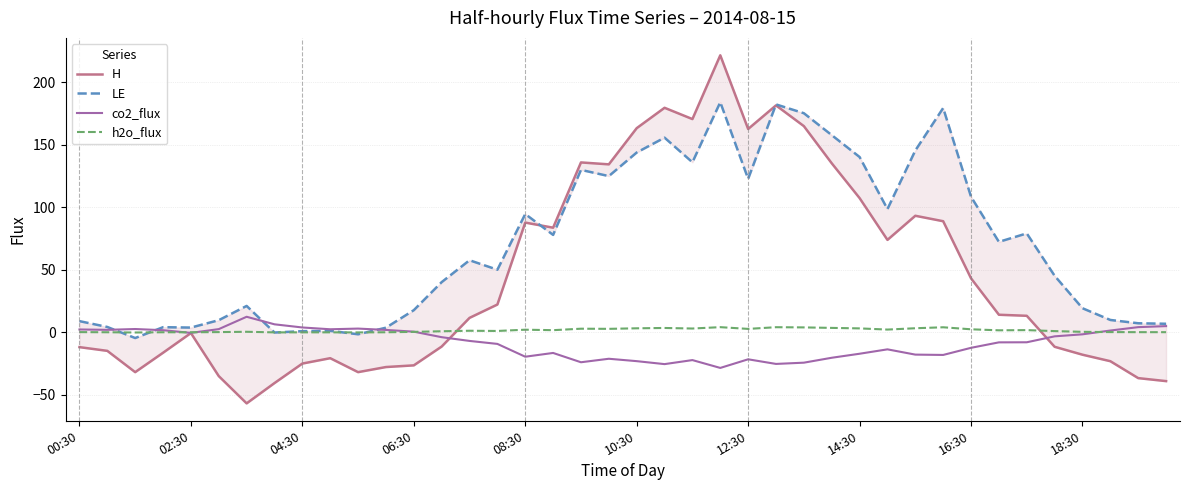

What is the maximum value for LE?

184.1